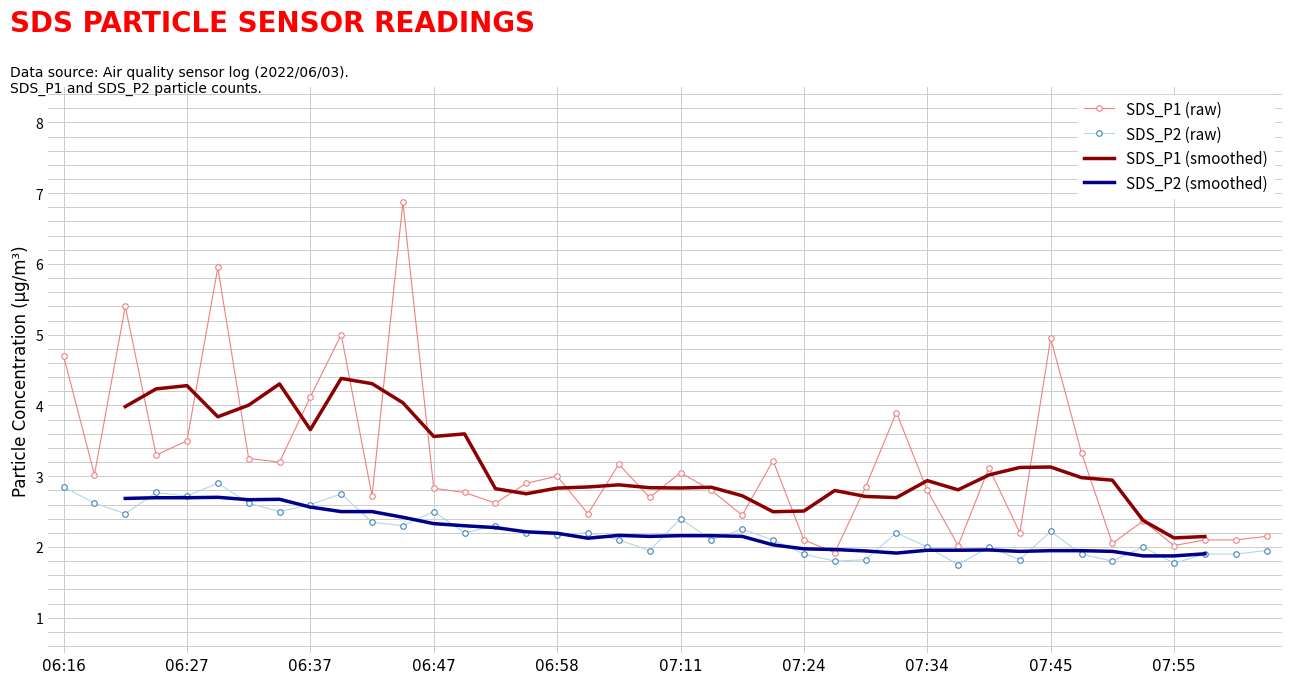

Count the SDS_P2 (smoothed) values in the range 1 to 2.

14